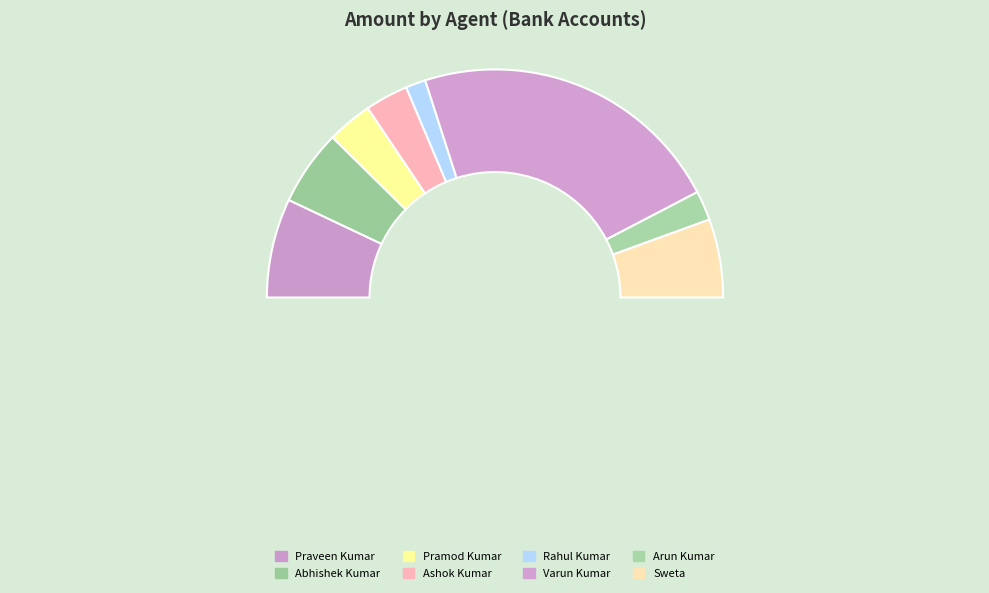

What is the smallest slice in the pie chart?

Rahul Kumar